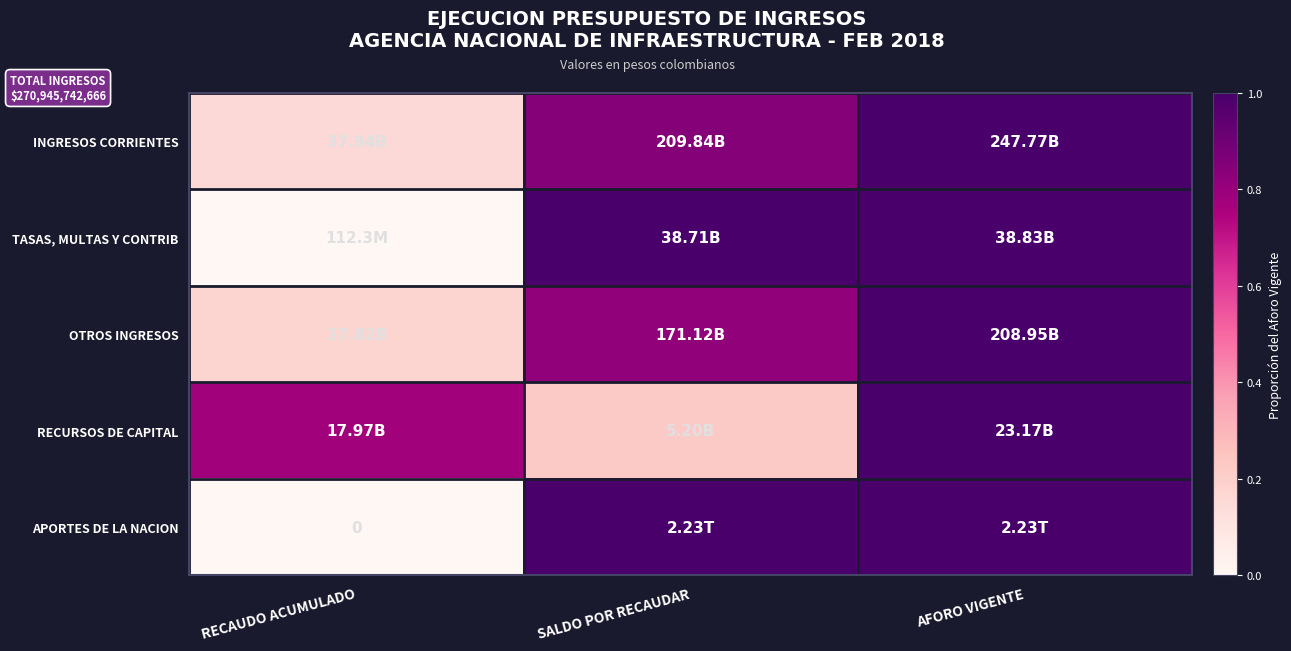

What is the average value of the OTROS INGRESOS series?

0.7